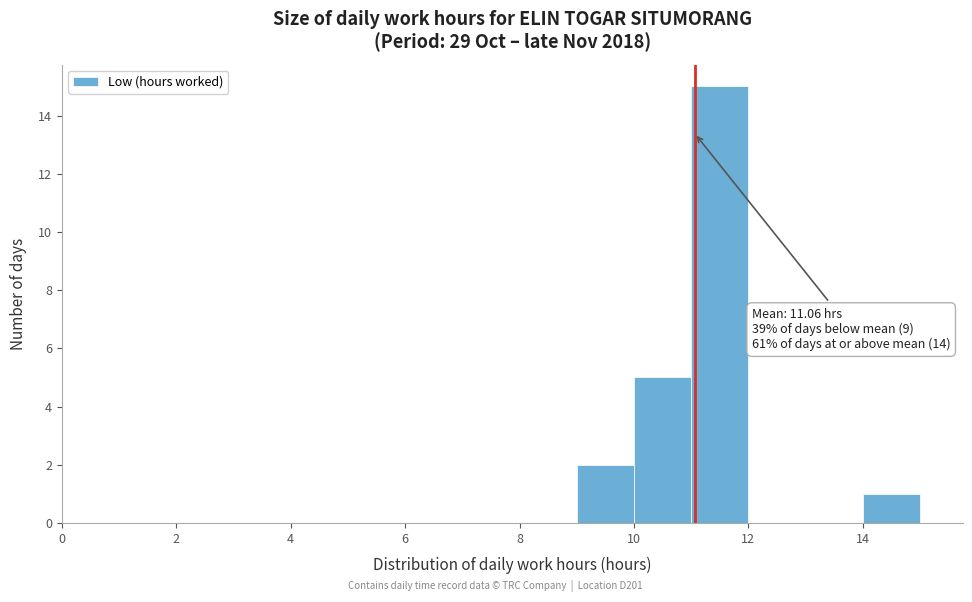

Which range on the x-axis has the tallest bar?

11 to 12